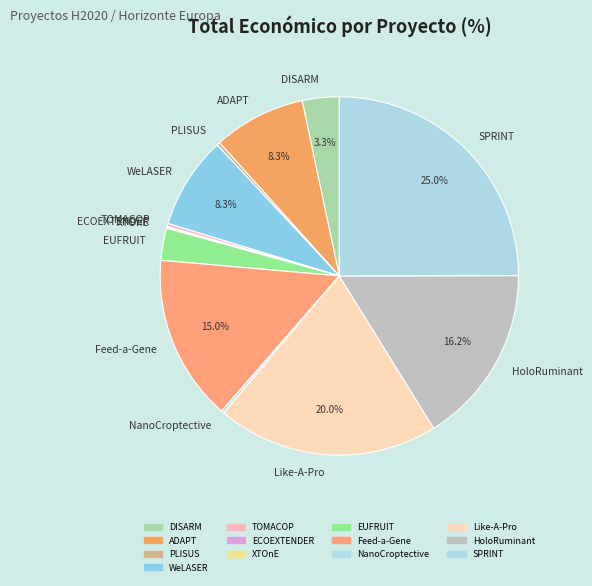

What is the total percentage of HoloRuminant and SPRINT?

41.2%